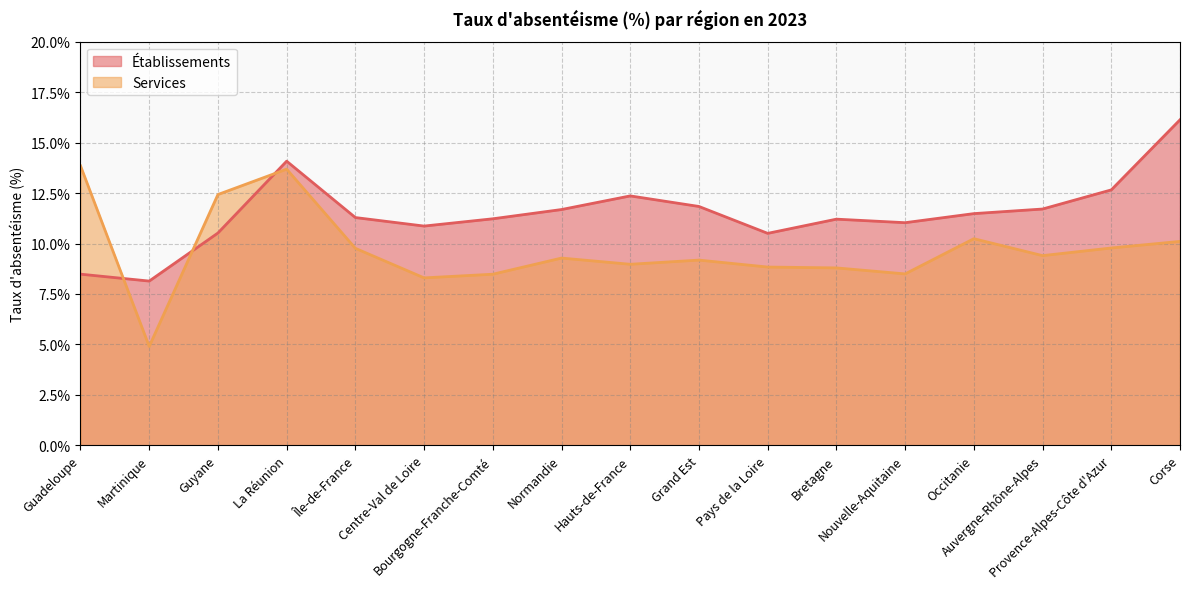

What is the label of the 8th point from the left?

Normandie